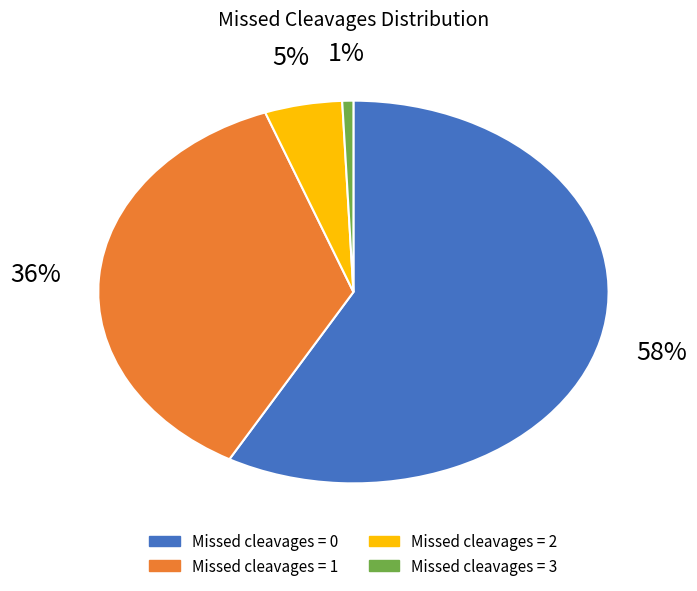

To the nearest percent, what is the combined percentage of 2 and 1?

41%